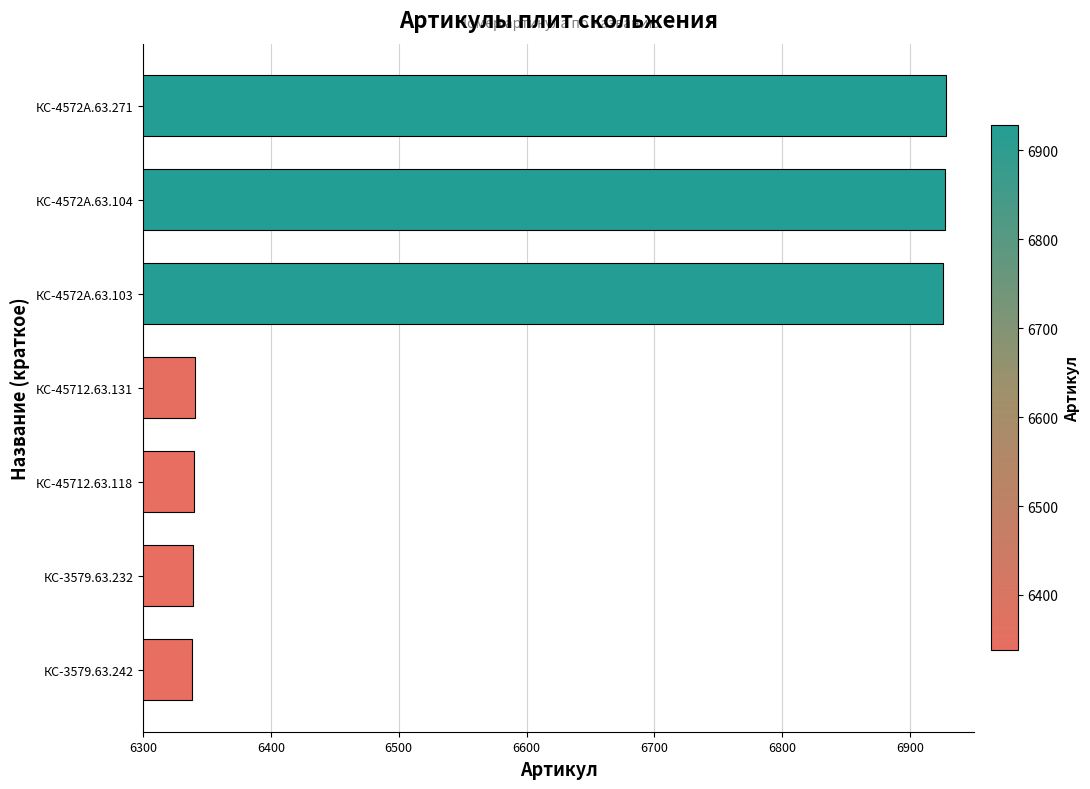

True or false: the data shows 6341 at КС-45712.63.131.

True